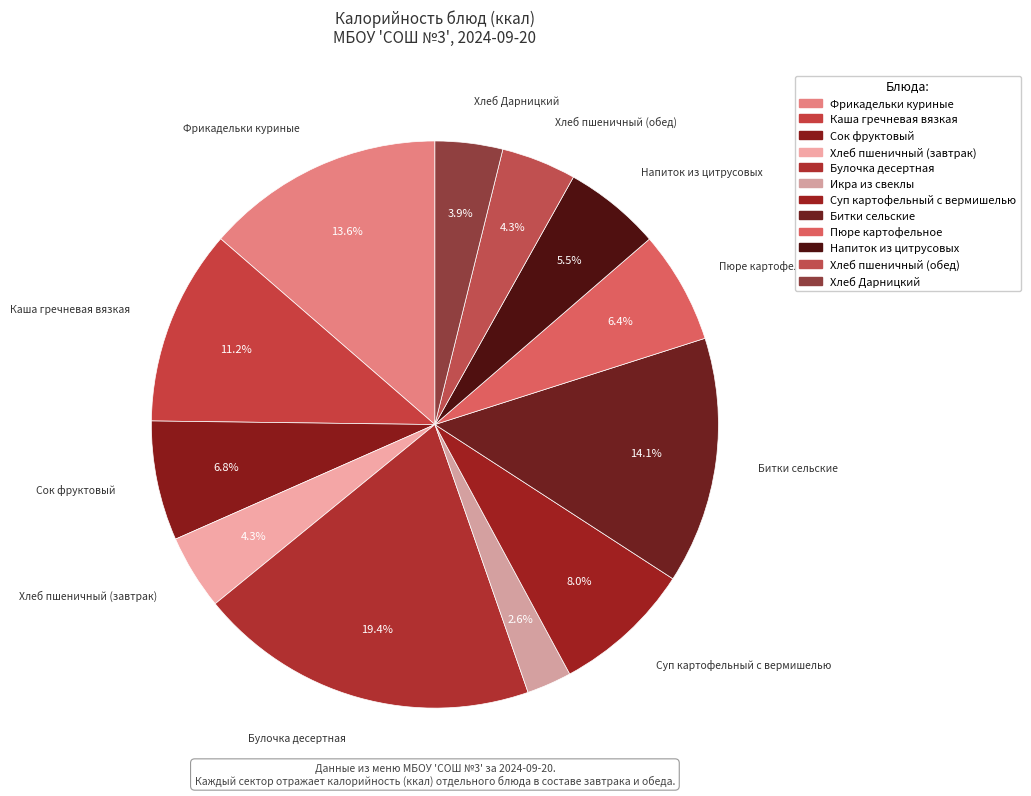

How many segments does this pie chart have?

12